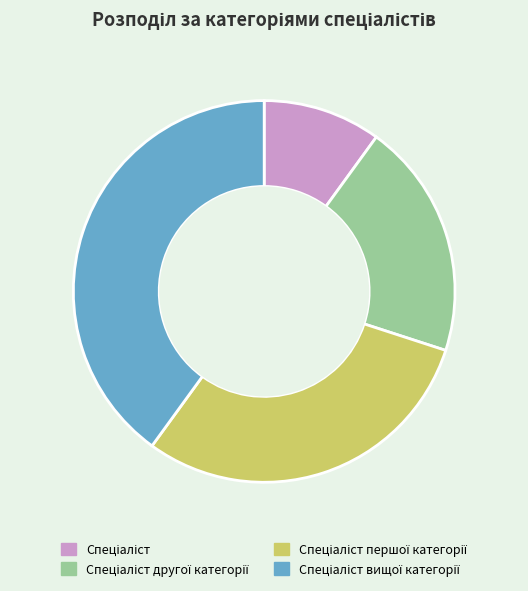

Is there a majority slice in this chart?

No